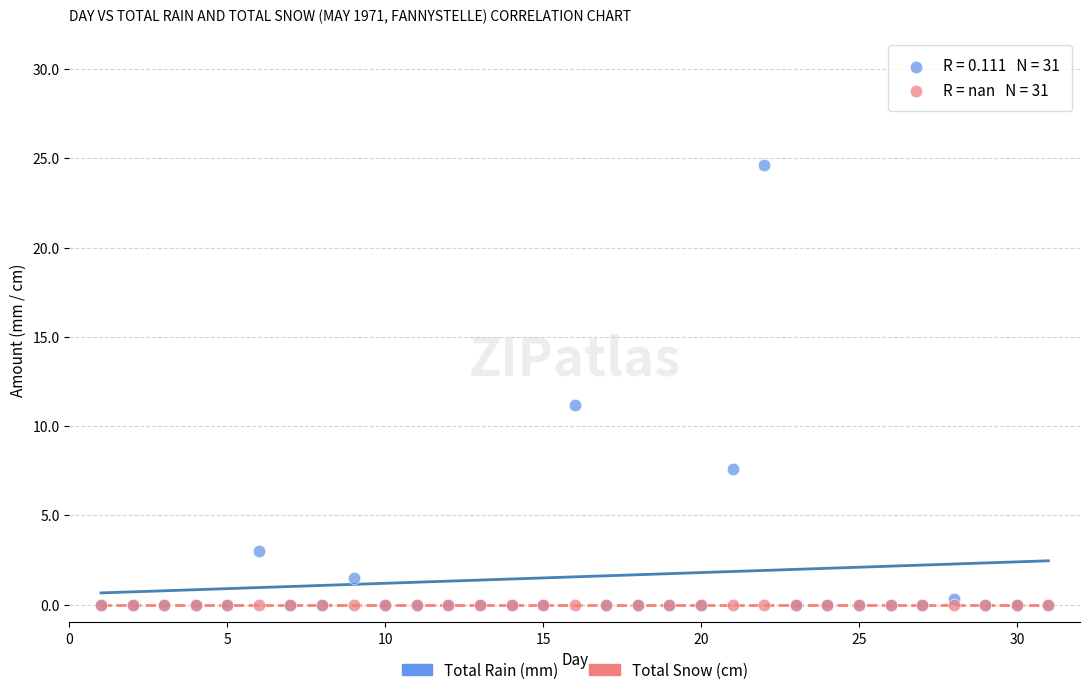

In the Total Rain (mm) series, what Y value is closest to 12?

11.2